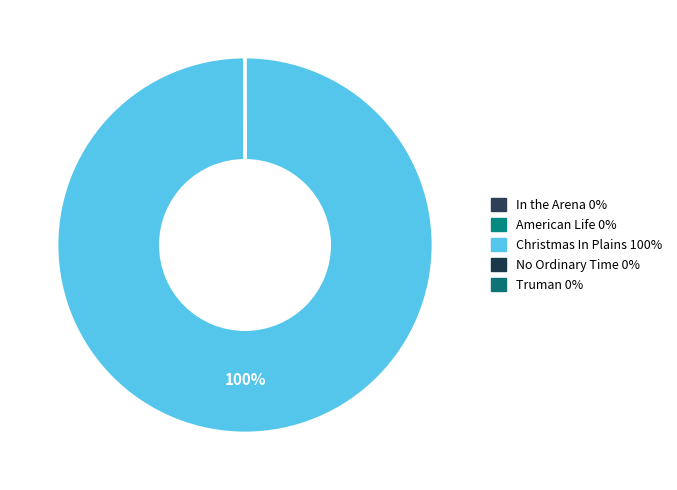

To the nearest percent, what is the difference between the largest and smallest slice percentages?

100%